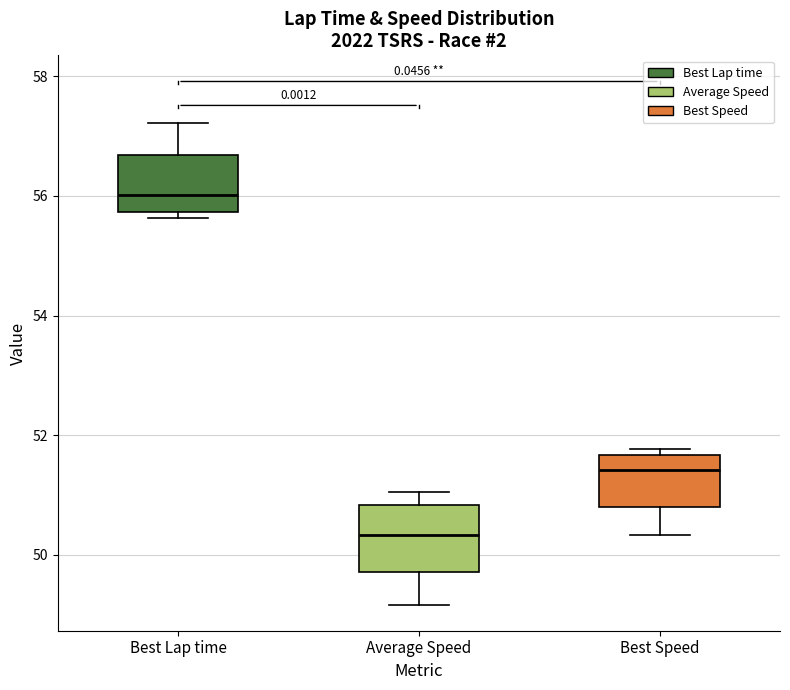

Which box's median line is the highest?

Best Lap time